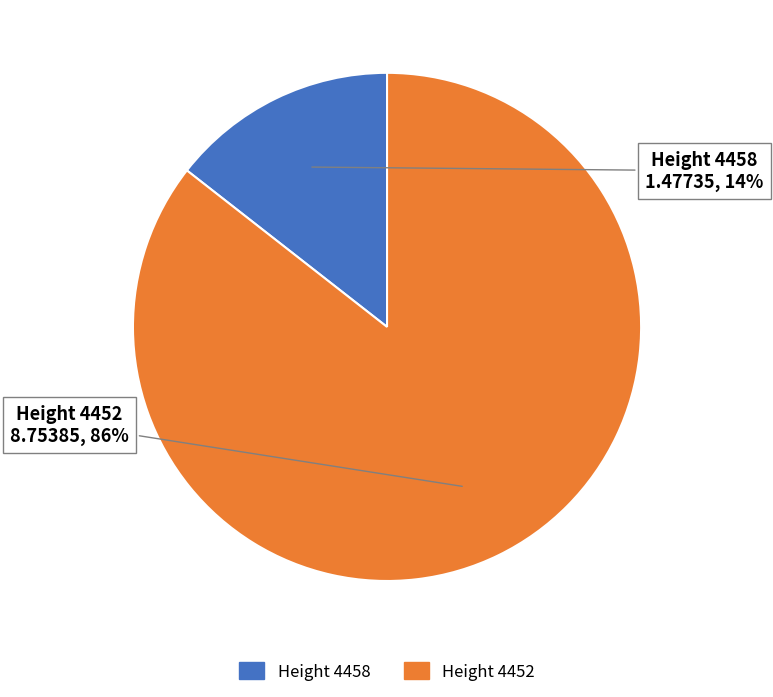

Is there a majority slice in this chart?

Yes